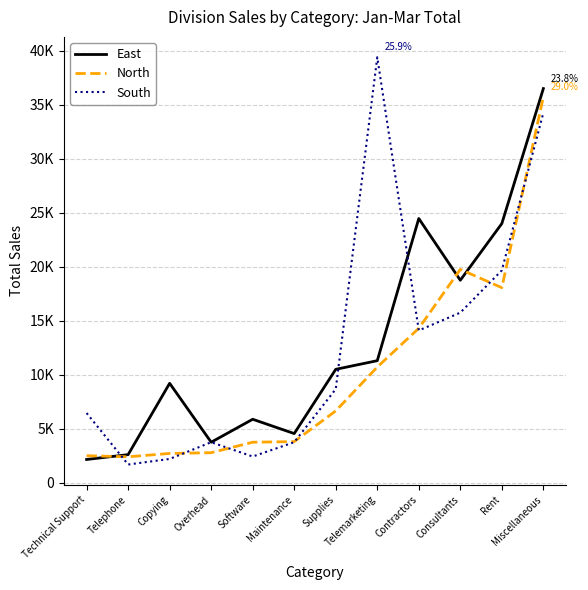

What are all the series names shown in the legend?

East, North, South